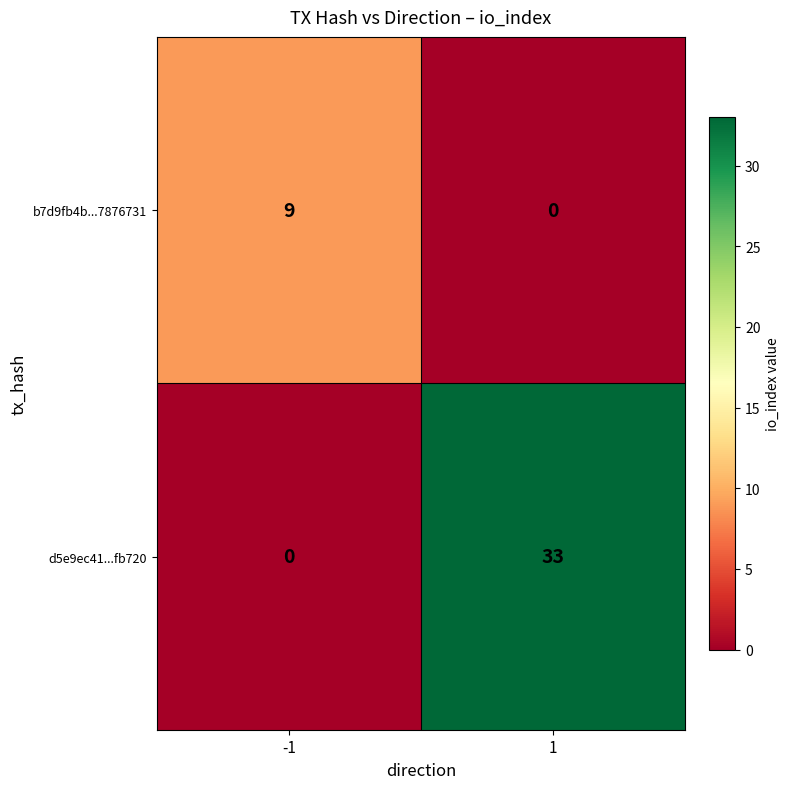

The d5e9ec41...fb720 series shows 16 at 1. True or false?

False